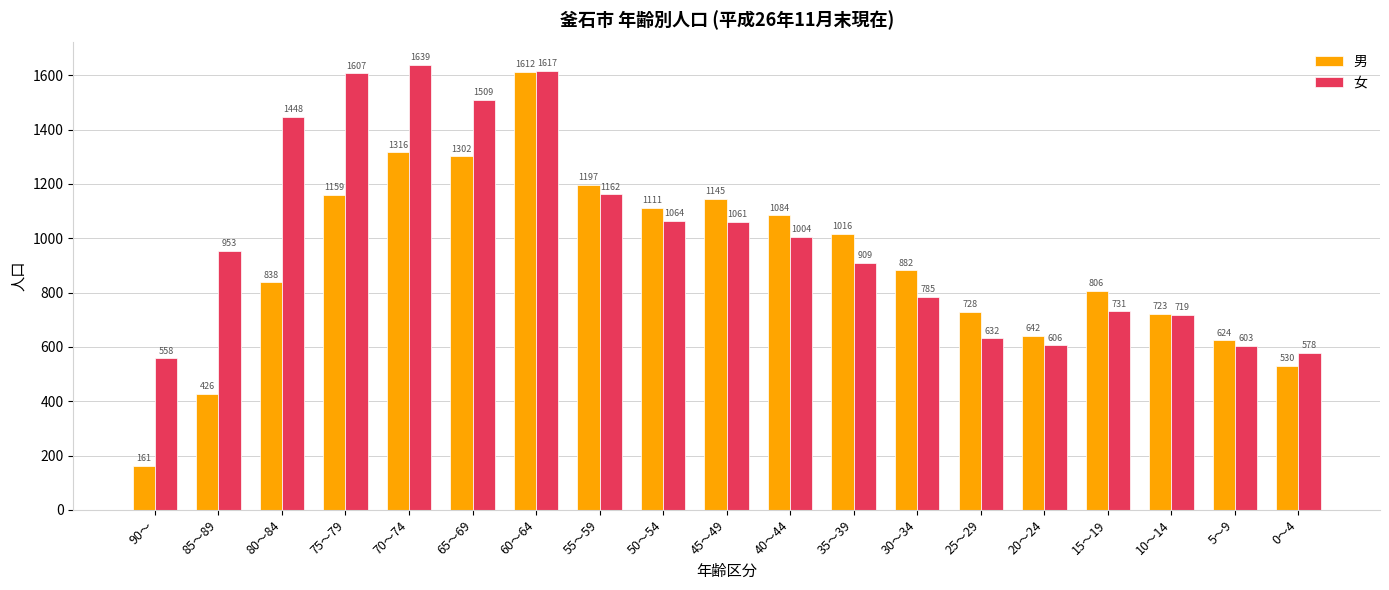

What is the maximum value shown in the chart?

1639